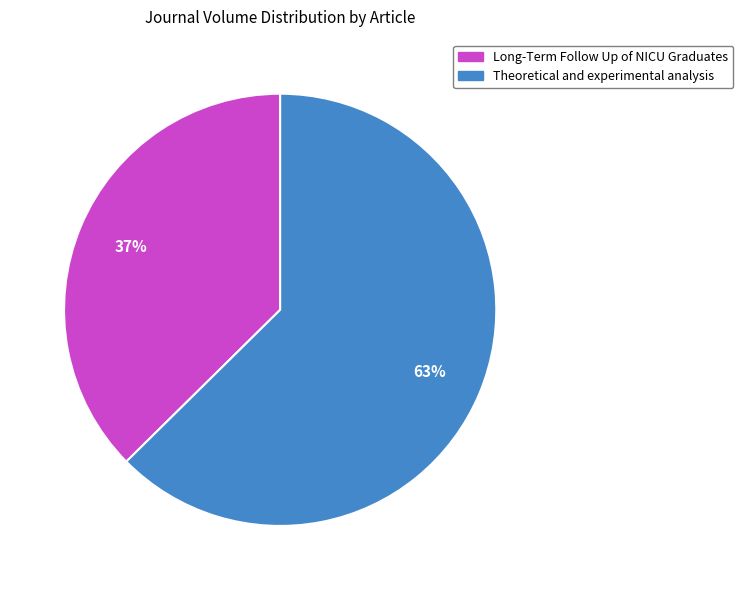

Approximately how many times larger is the value at Theoretical and experimental analysis compared to Long-Term Follow Up of NICU Graduates?

1.7